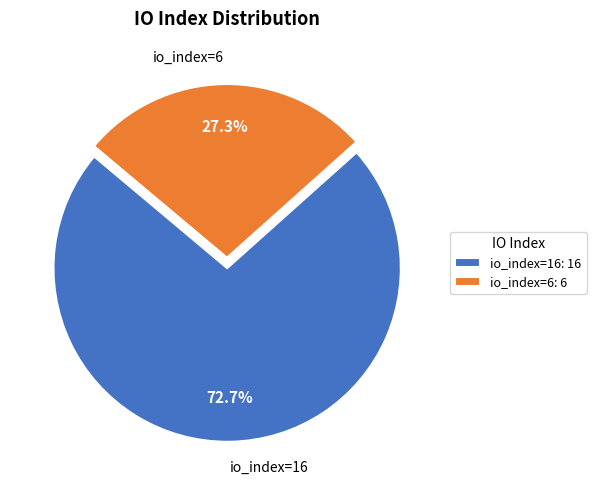

To the nearest percent, what is the average slice percentage?

50%